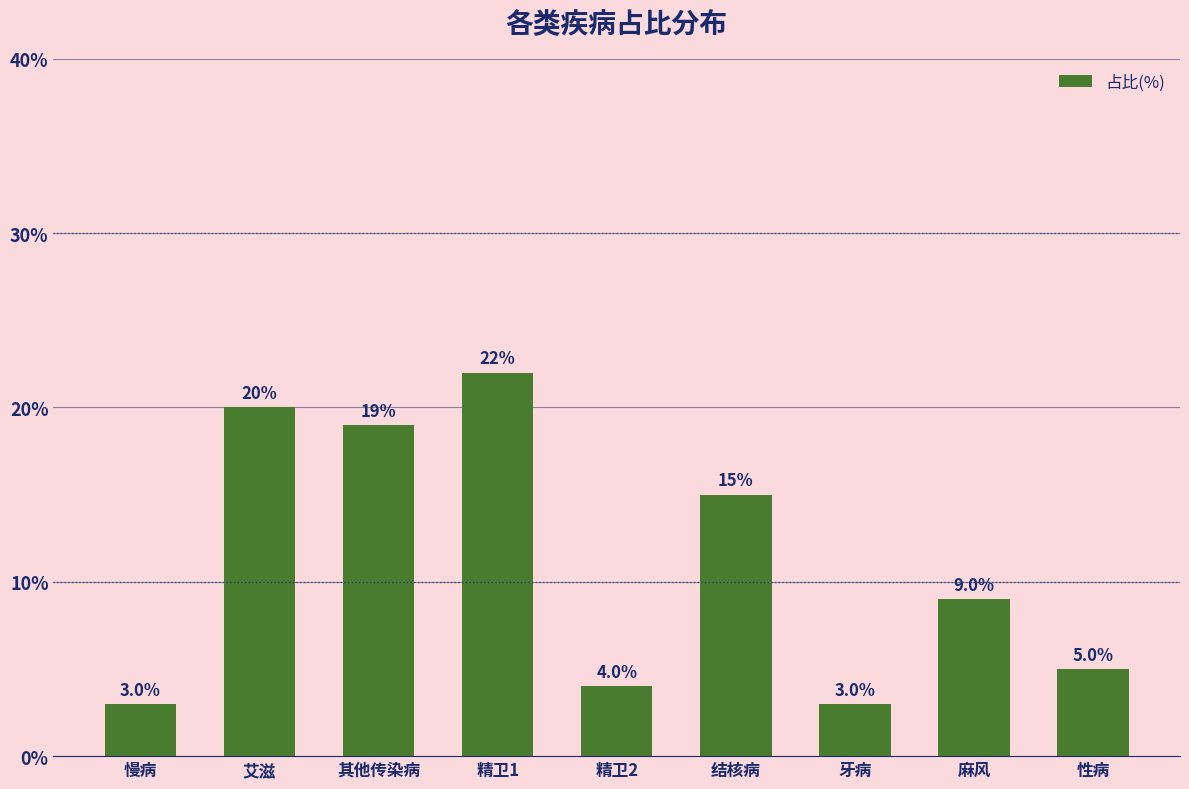

What is the maximum value shown in the chart?

22